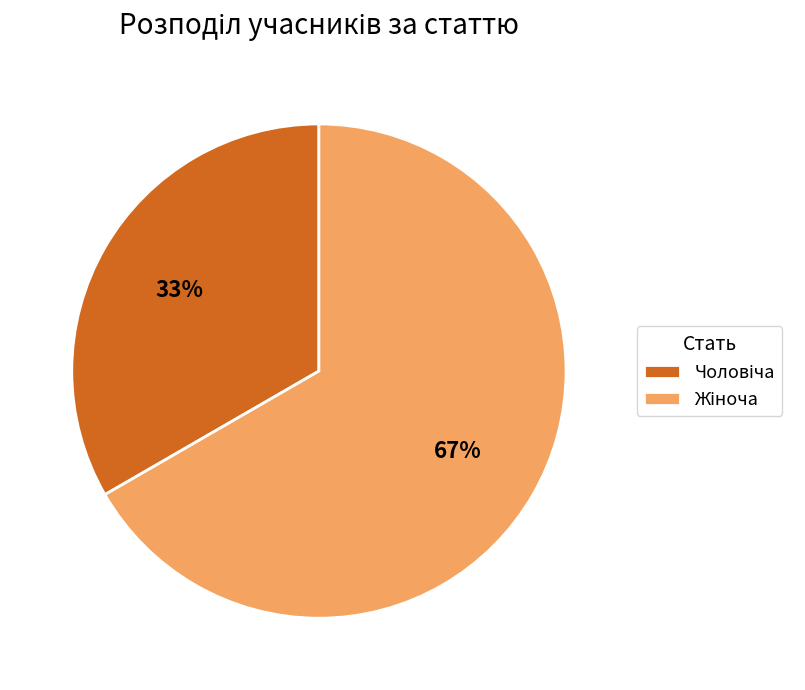

To the nearest percent, what is the average slice percentage?

50%